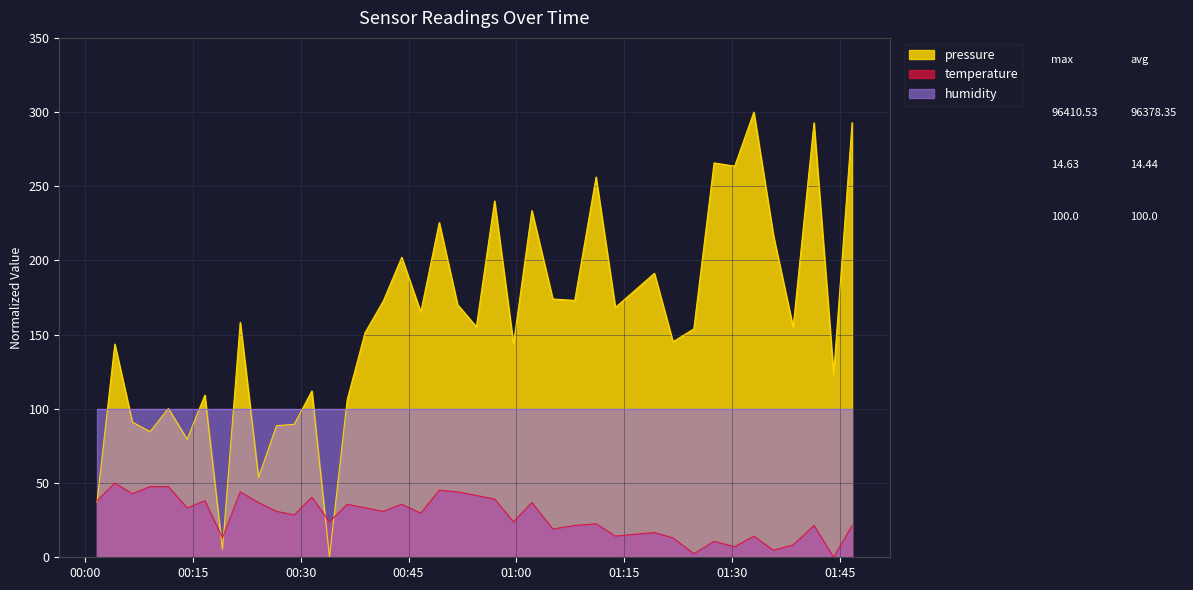

What is the greatest value displayed?

300.0